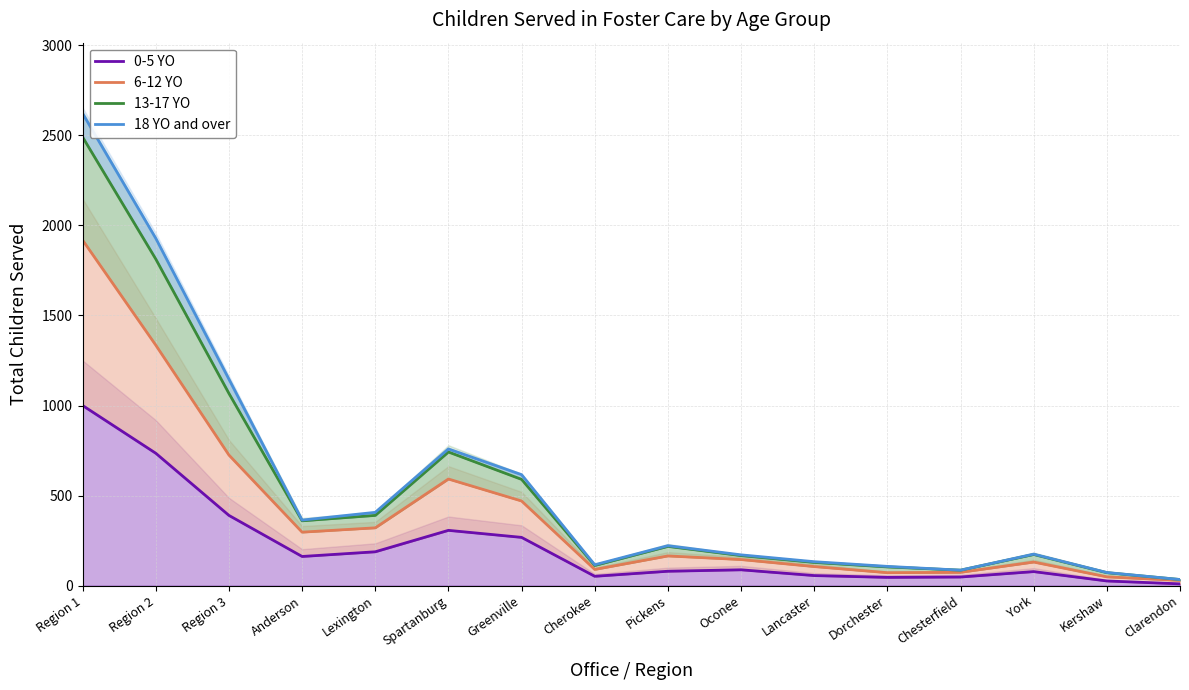

What is the difference between the maximum and minimum values in the 18 YO and over series?

2587